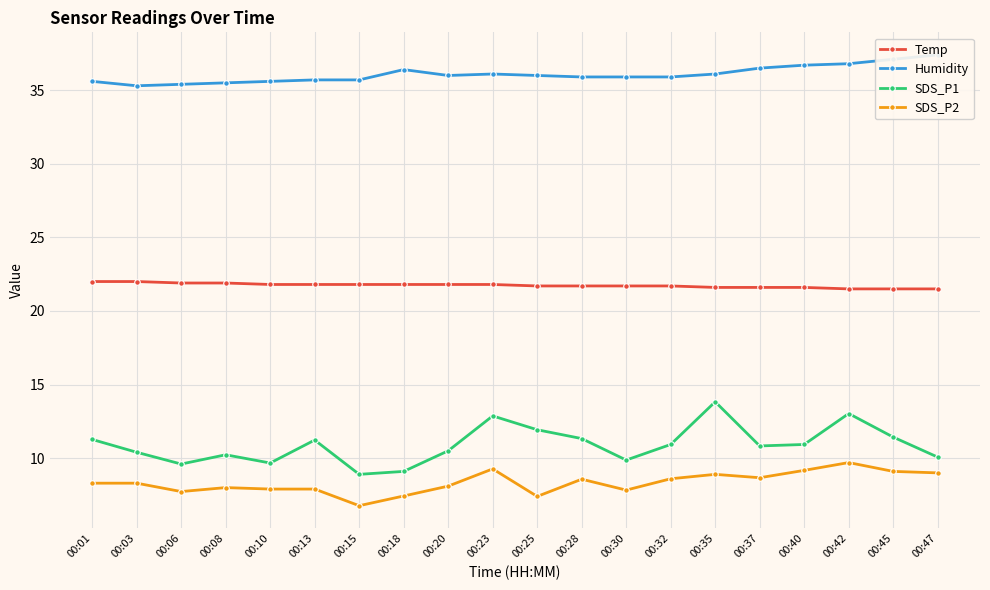

How many lines are shown in the chart?

4